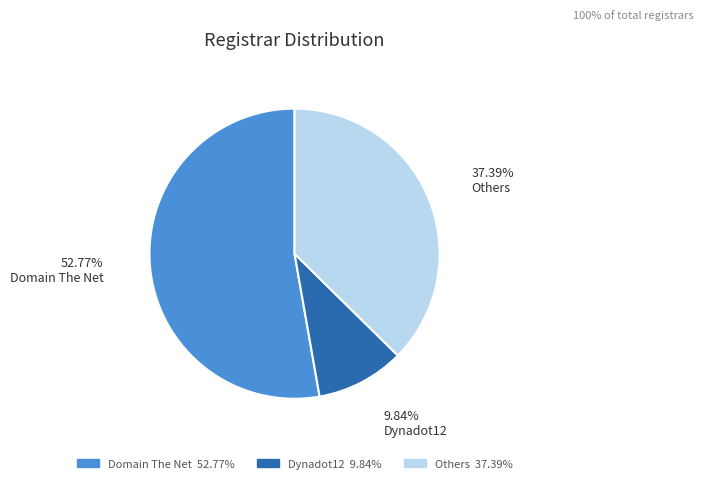

Is there any slice that represents more than half of the pie?

Yes